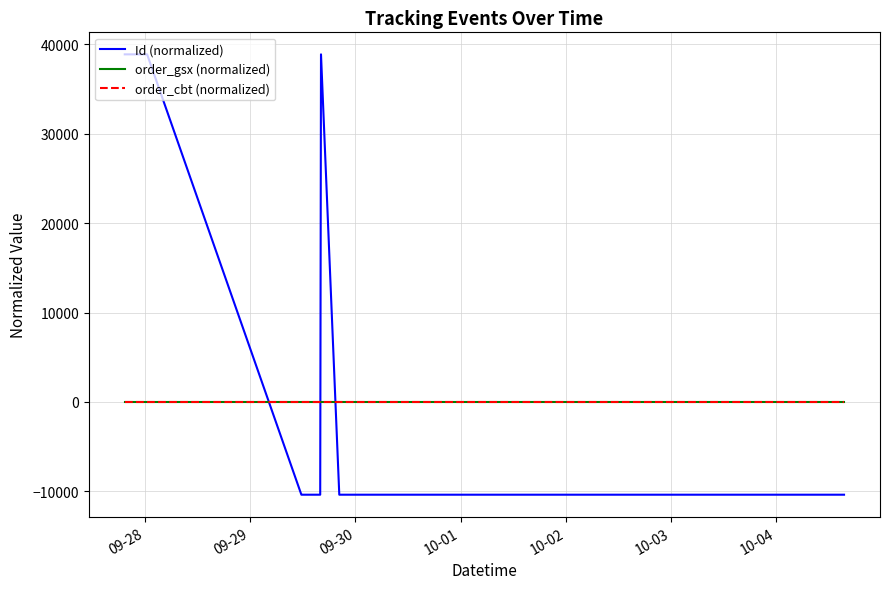

Reading right to left, what are all the values shown in this chart?

Id (normalized): -10370.5	-10370.5	-10370.5	-10370.5	-10370.5	-10370.5	-10370.5	-10370.5	-10370.5	-10370.5	-10370.5	-10370.5	38889.5	-10370.5	-10370.5	-10370.6	38889.5	38889.5	38889.5
order_gsx (normalized): 0.0	0.0	0.0	0.0	0.0	0.0	0.0	0.0	0.0	0.0	0.0	0.0	0.0	0.0	0.0	0.0	0.0	0.0	0.0
order_cbt (normalized): 0.0	0.0	0.0	0.0	0.0	0.0	0.0	0.0	0.0	0.0	0.0	0.0	0.0	0.0	0.0	0.0	0.0	0.0	0.0